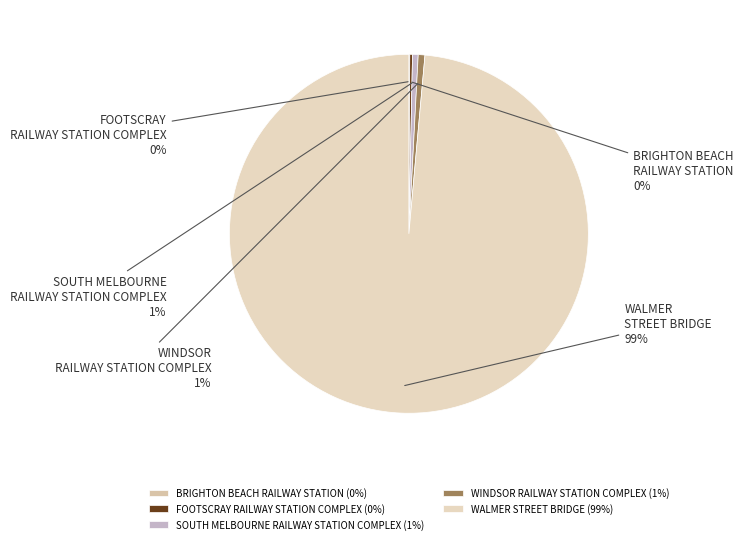

Is it true that SOUTH MELBOURNE RAILWAY STATION COMPLEX is 11% of the pie?

False